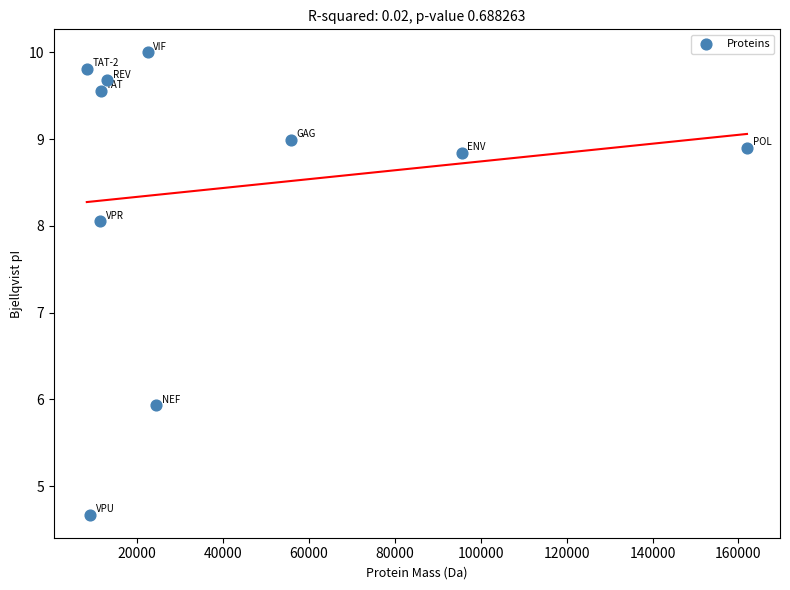

What is the range of X values (max minus min)?

153588.2